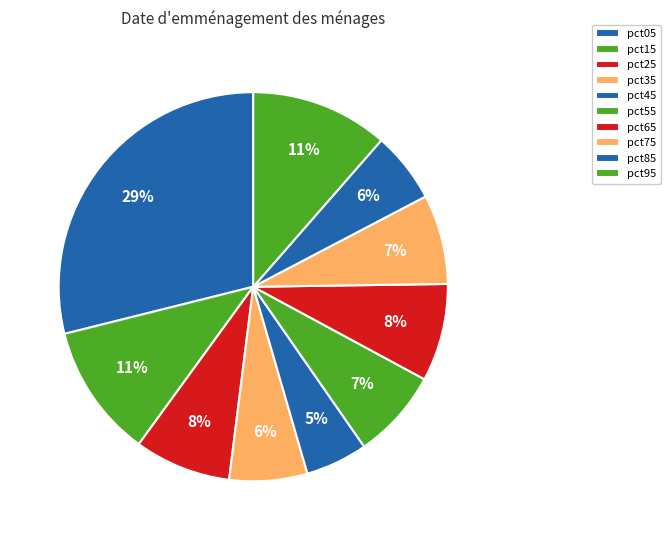

What percentage is the pct95 slice, to the nearest percent?

11%